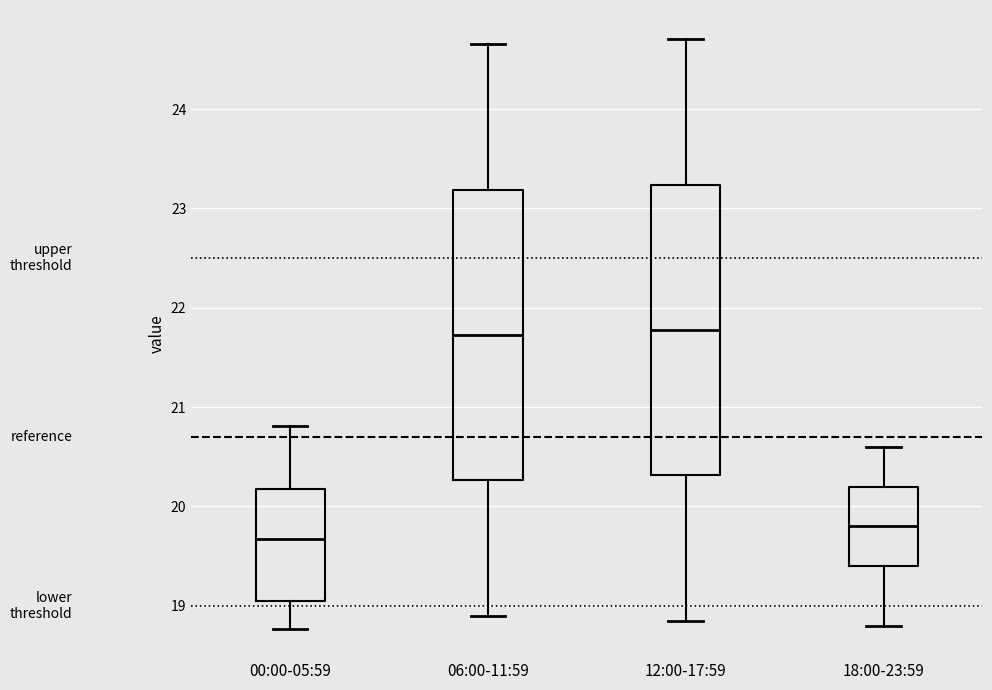

Reading left to right, read every box against the y-axis: the position of its median line, the range the box covers, and the ends of its whiskers. The values are not printed on the chart, so give them approximately, as read against the axis.

00:00-05:59: median 19.7, box 19.1 to 20.2, whiskers 18.8 to 20.8
06:00-11:59: median 21.7, box 20.3 to 23.2, whiskers 18.9 to 24.7
12:00-17:59: median 21.8, box 20.3 to 23.2, whiskers 18.9 to 24.7
18:00-23:59: median 19.8, box 19.4 to 20.2, whiskers 18.8 to 20.6